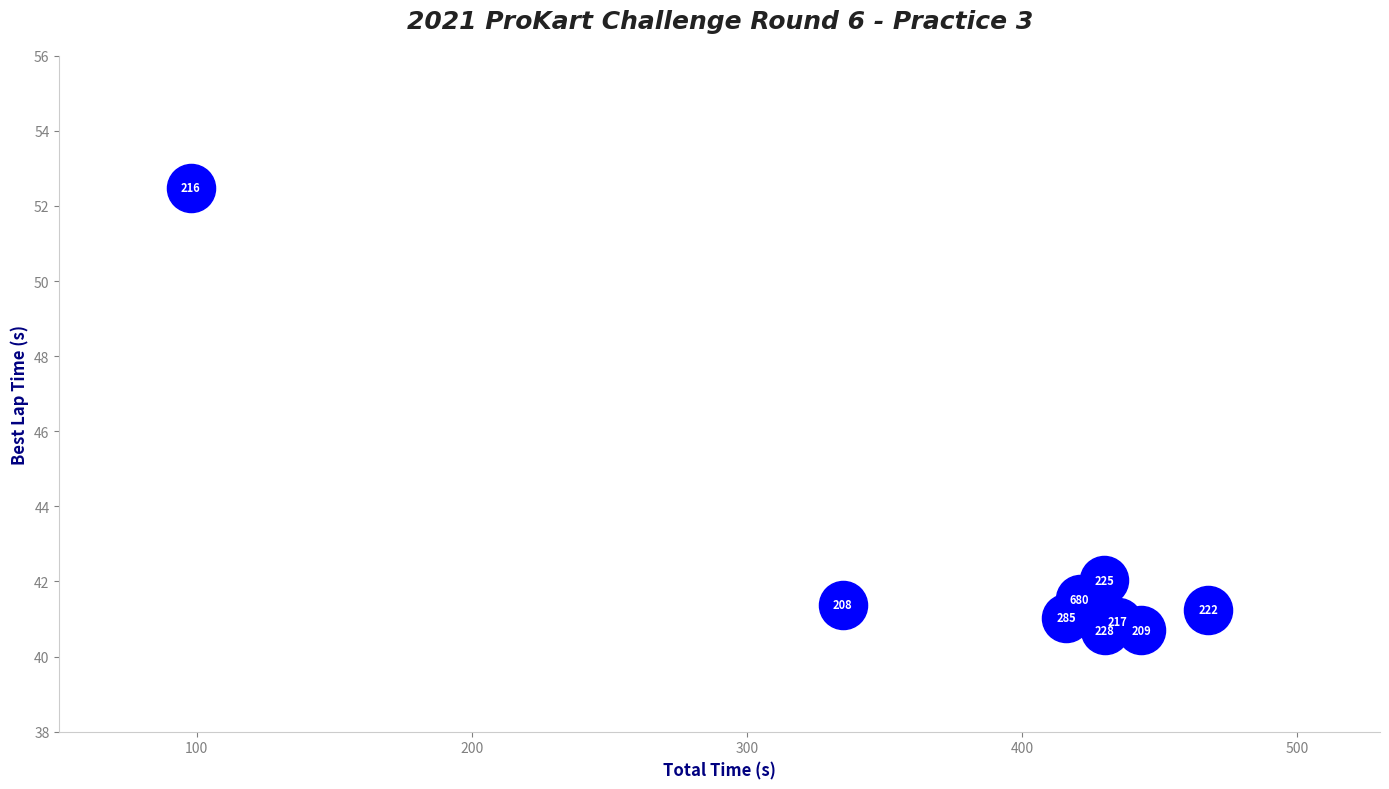

What is the average X value?

386.0